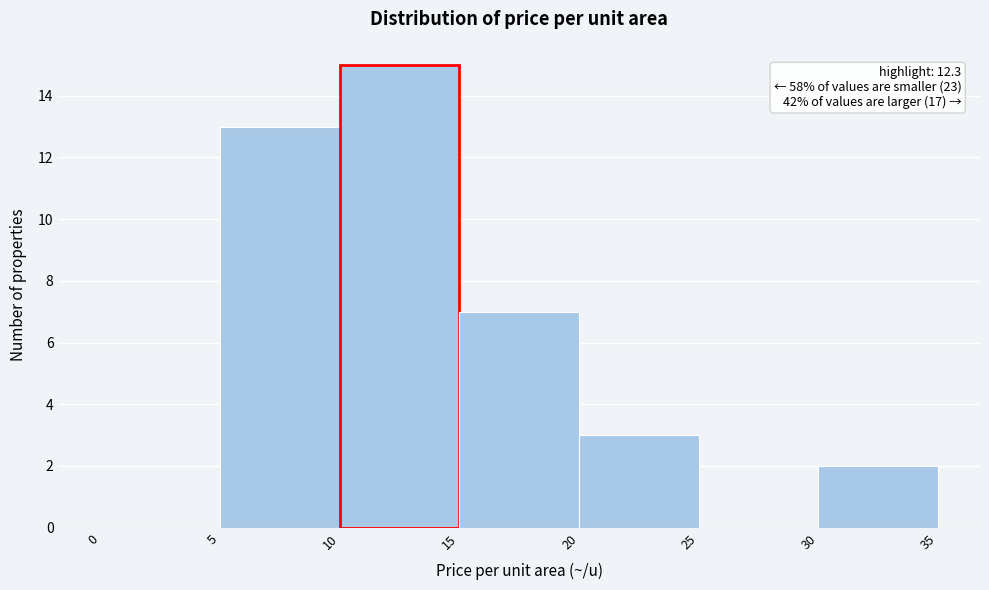

Which range on the x-axis has the tallest bar?

10 to 15